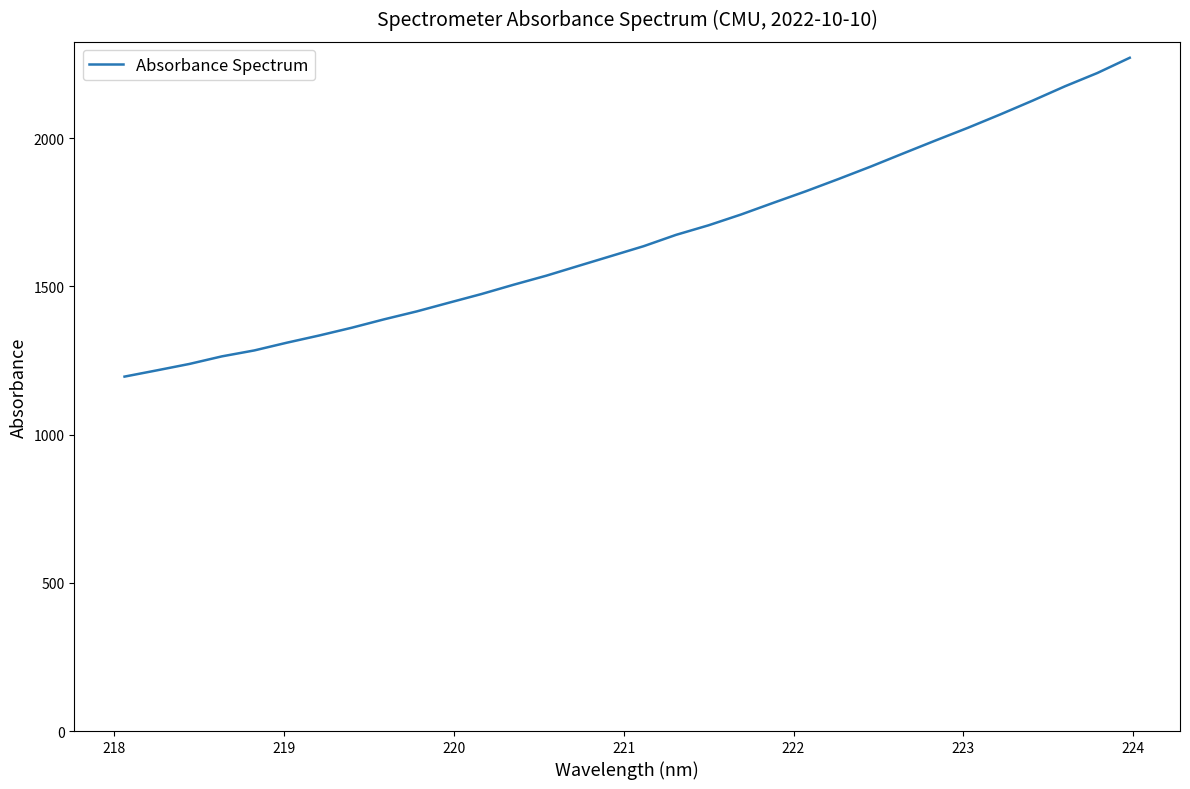

What is the greatest value displayed?

2271.3